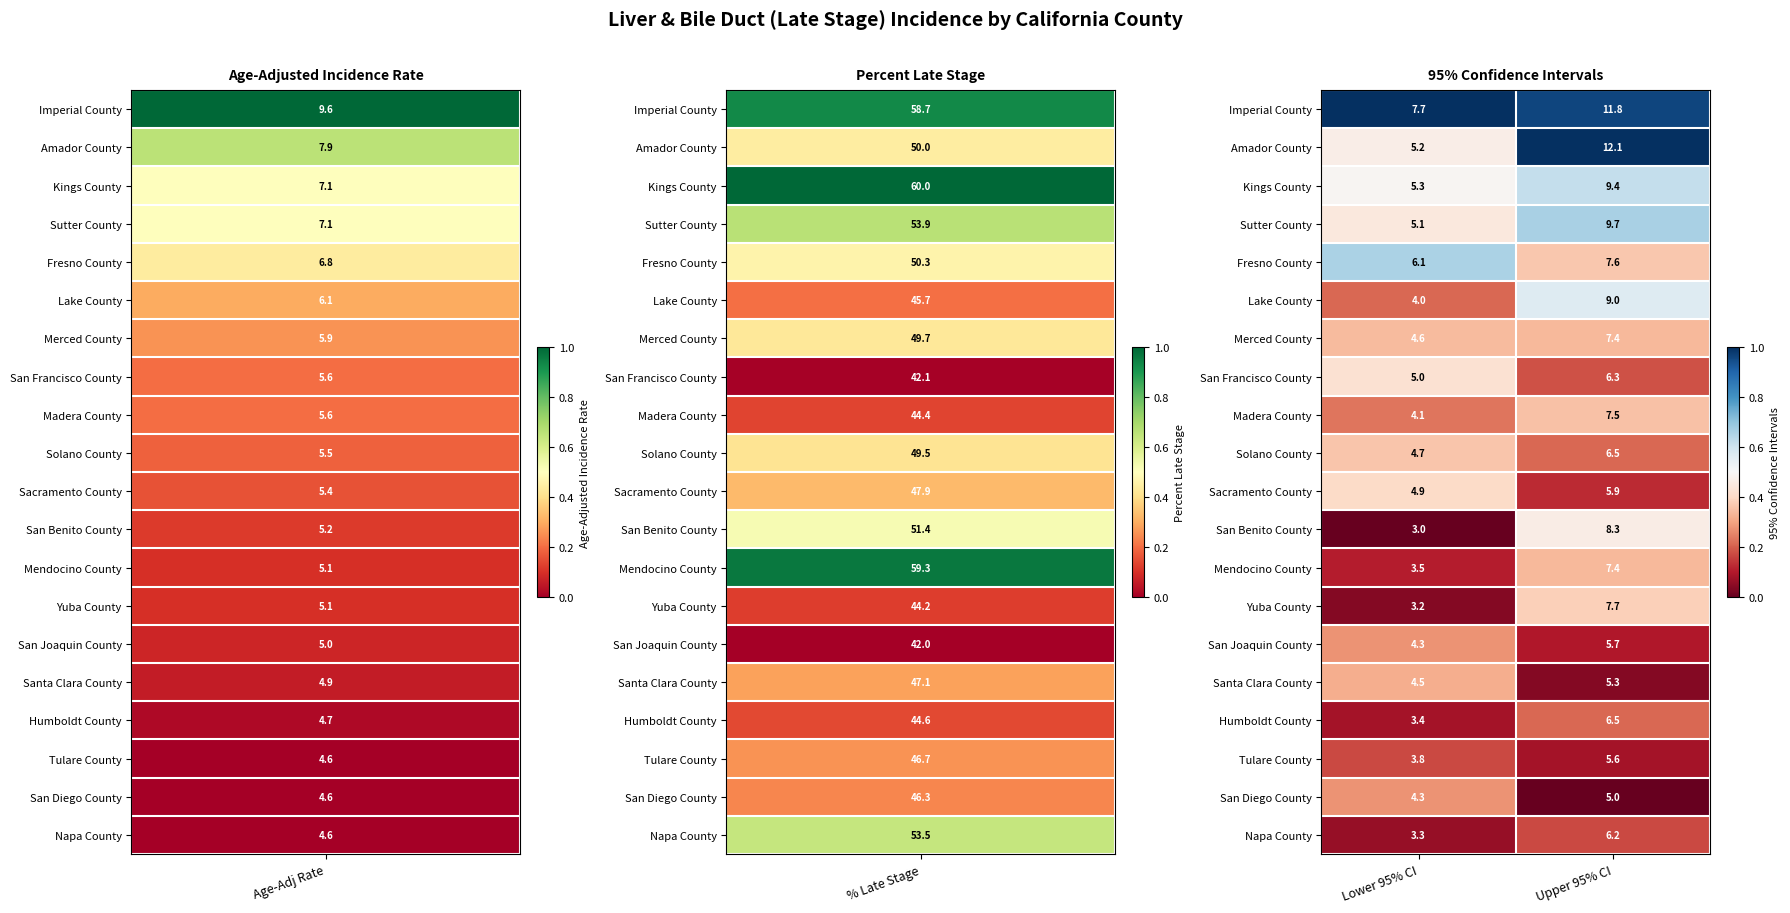

What is the average value of the Madera County series?

5.8